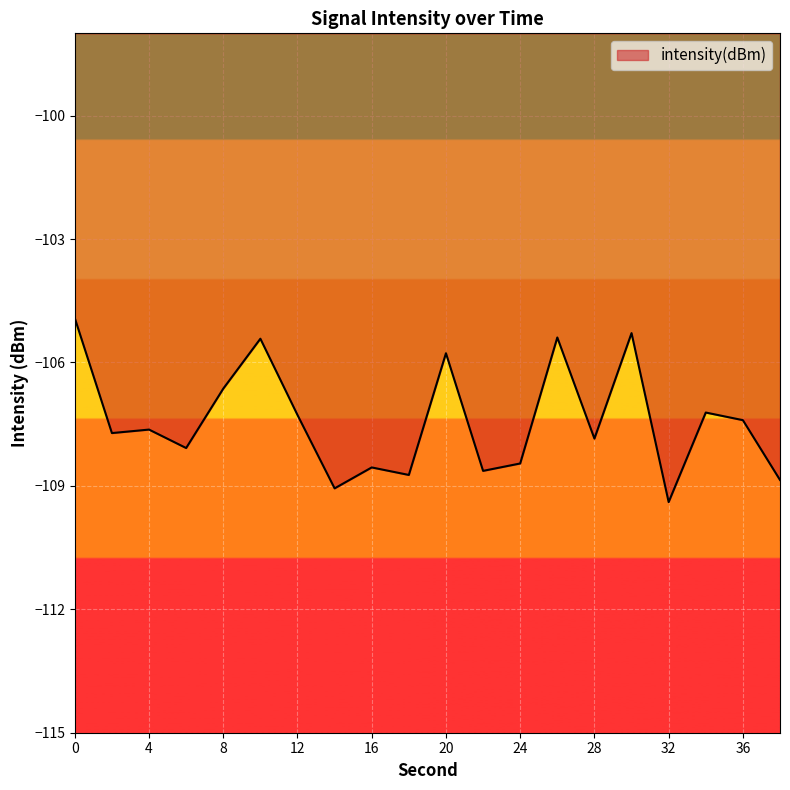

What is the maximum value shown in the chart?

-104.9